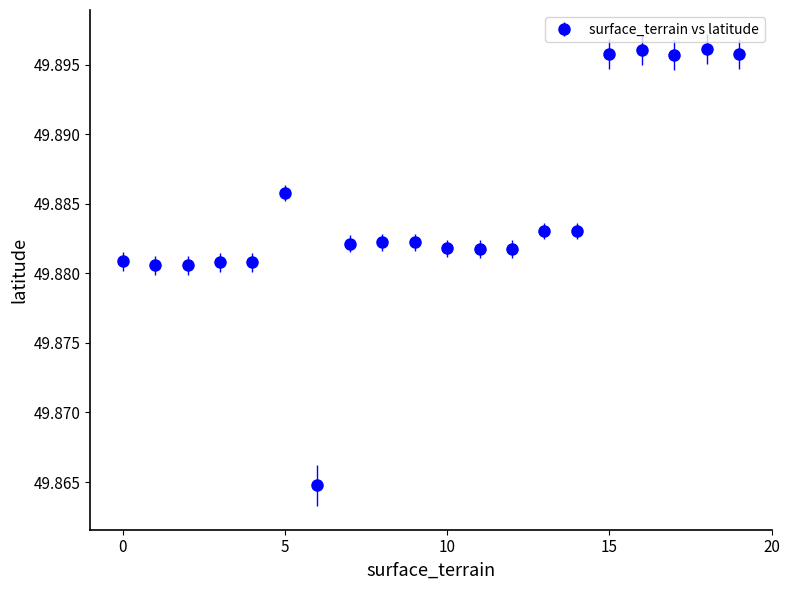

True or false: there are more than 1 points higher than both neighbors.

True